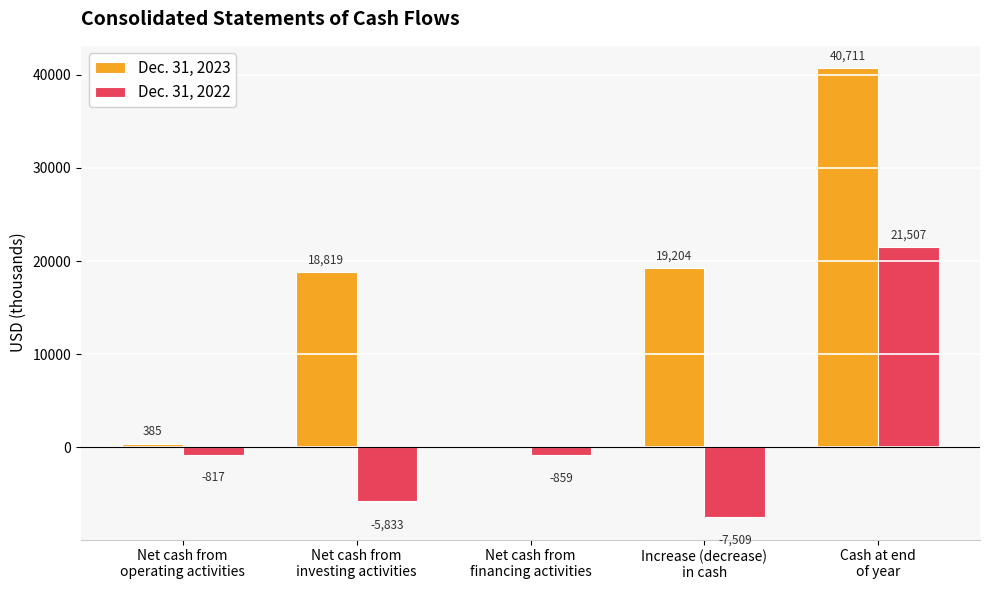

At which label does Dec. 31, 2022 reach its peak?

Cash at end
of year